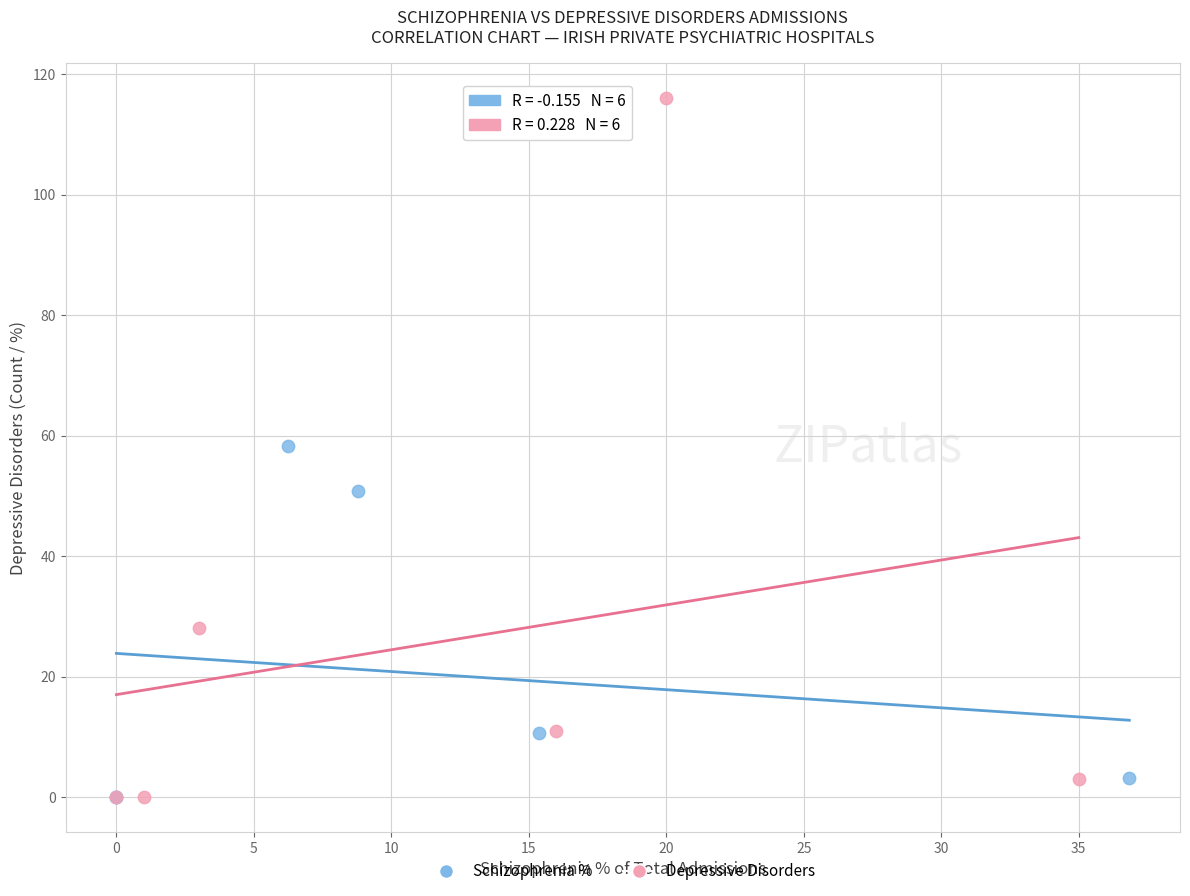

What are all the series names shown in the legend?

Schizophrenia %, Depressive Disorders